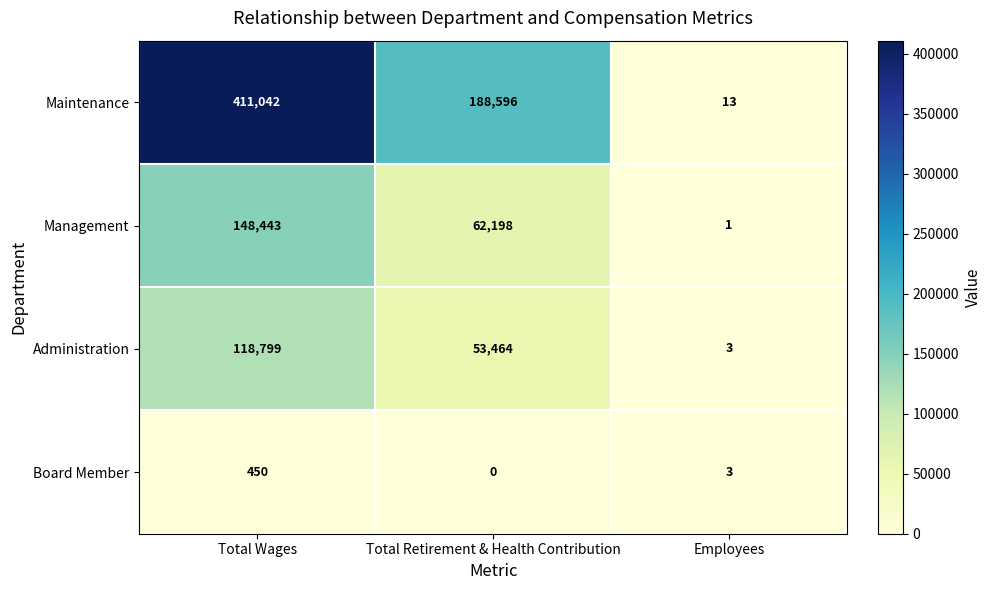

What is the spread (max minus min) of values at Employees?

12